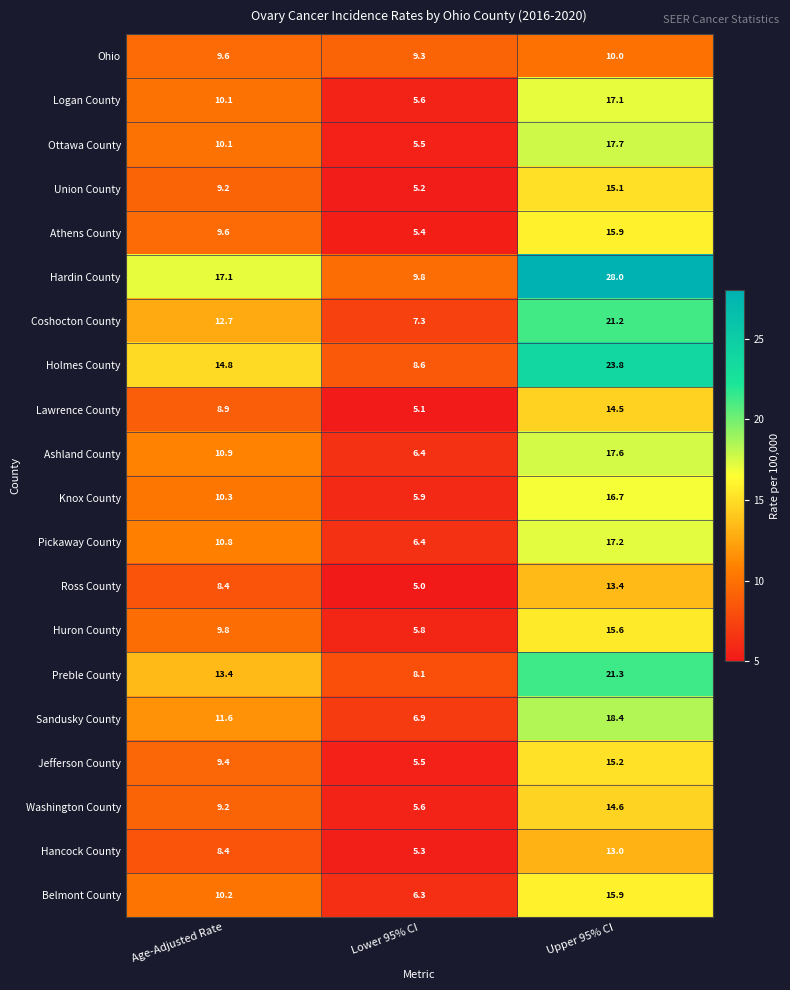

At which category is the sum across all series the highest?

Upper 95% CI